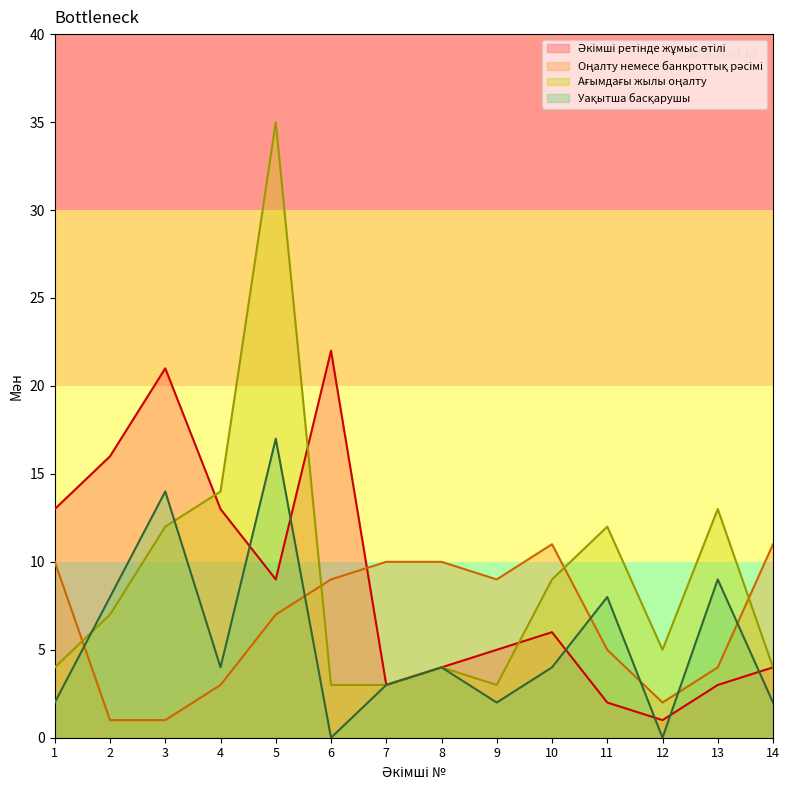

What are all the series names shown in the legend?

Әкімші ретінде жұмыс өтілі, Оңалту немесе банкроттық рәсімі, Ағымдағы жылы оңалту, Уақытша басқарушы